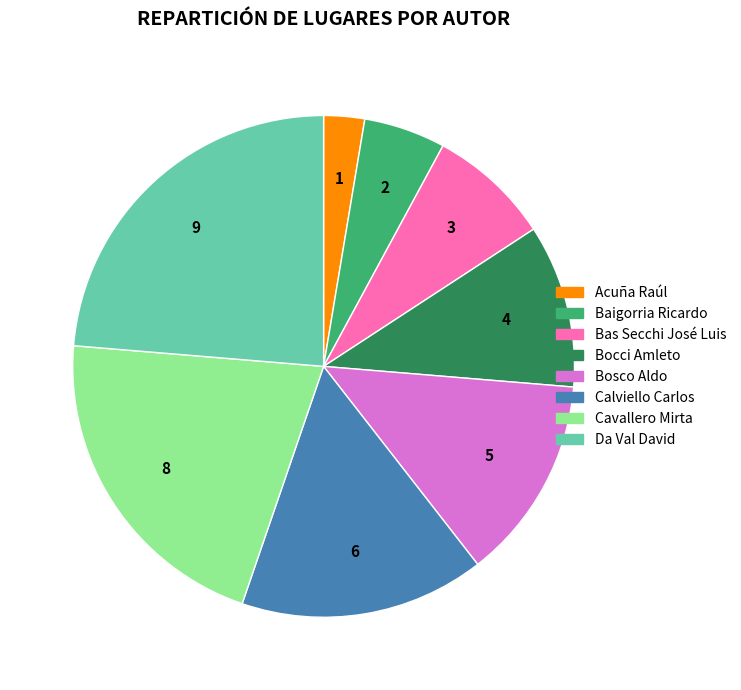

Does any single category account for the majority?

No